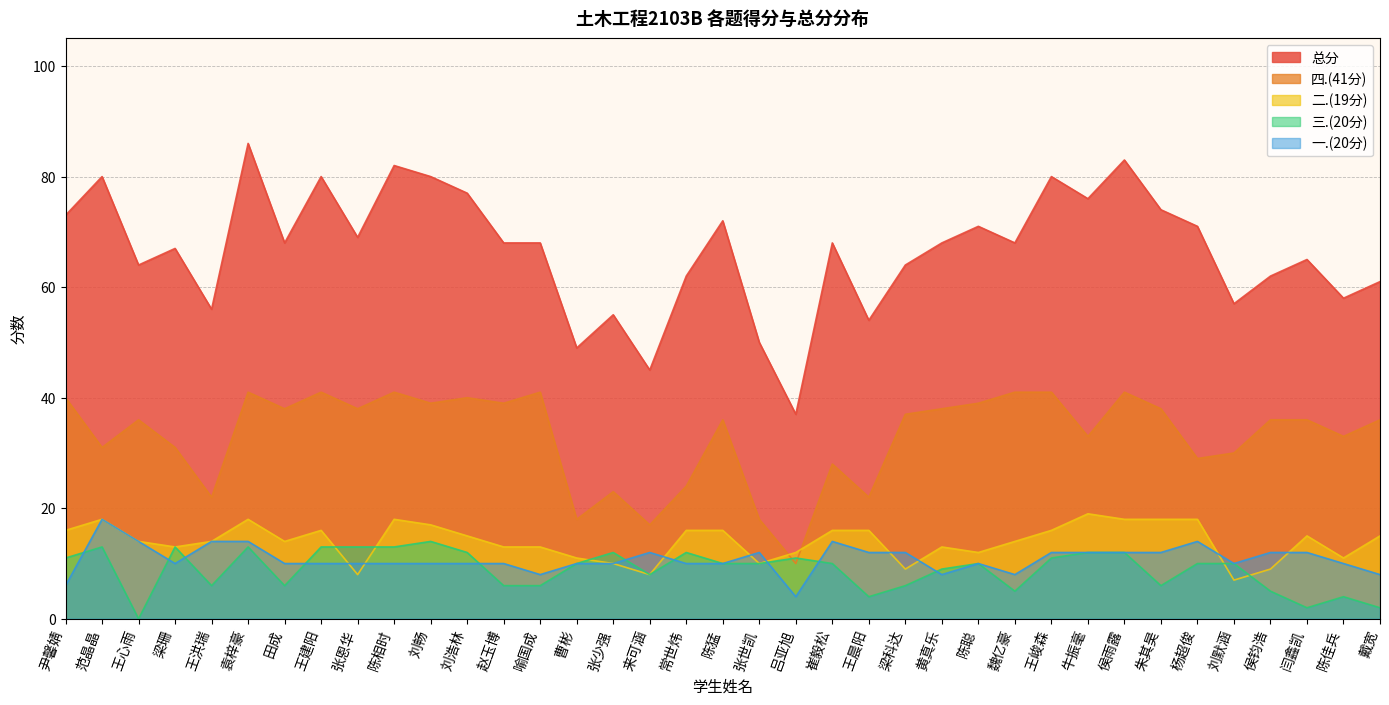

Which series has the widest spread of values?

总分